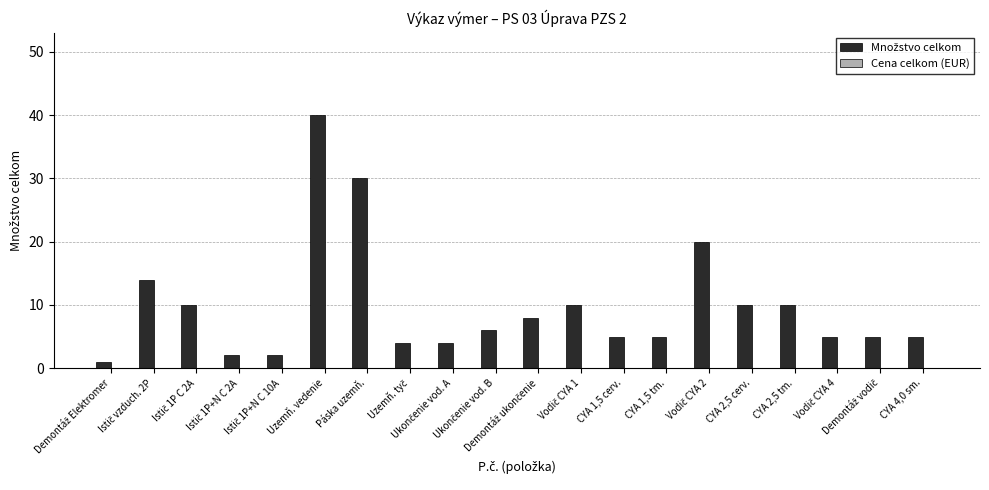

What is the average value?

10